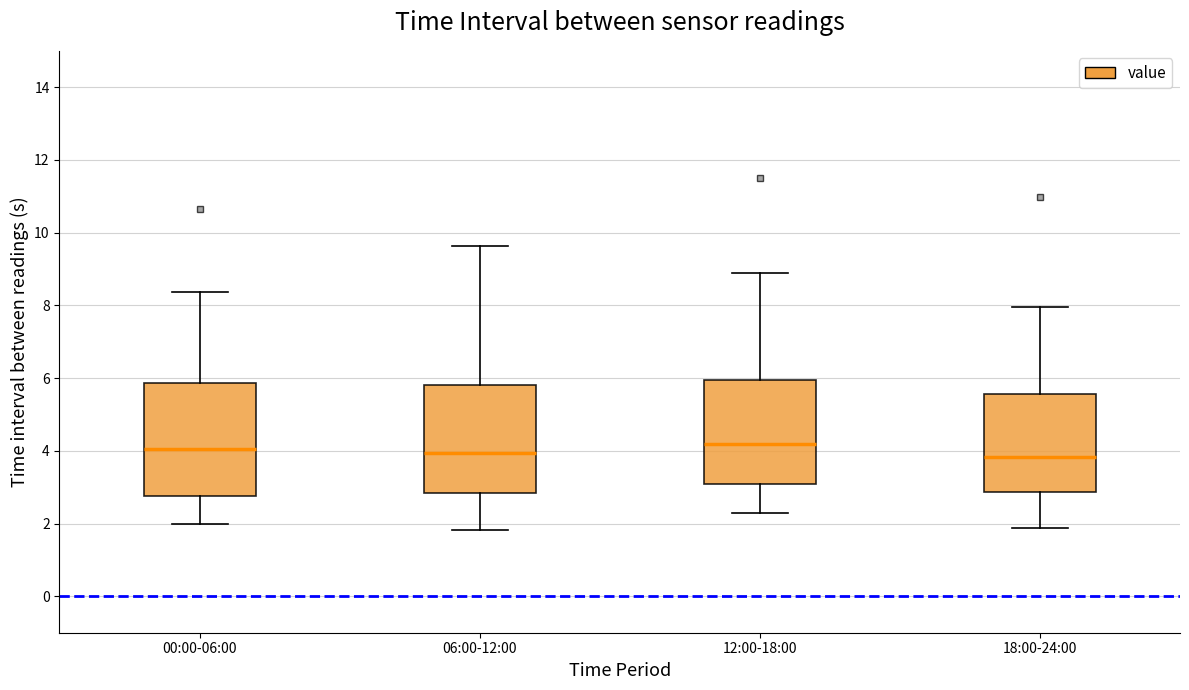

Reading left to right, transcribe this box plot: for each box, give where its median line is, the range the box spans, and where its two whiskers end, as read against the y-axis. The values are not printed on the chart, so give them approximately, as read against the axis.

00:00-06:00: median 4.0, box 2.8 to 5.8, whiskers 2.0 to 8.4
06:00-12:00: median 4.0, box 2.8 to 5.8, whiskers 1.8 to 9.6
12:00-18:00: median 4.2, box 3.0 to 6.0, whiskers 2.2 to 8.8
18:00-24:00: median 3.8, box 2.8 to 5.6, whiskers 1.8 to 8.0